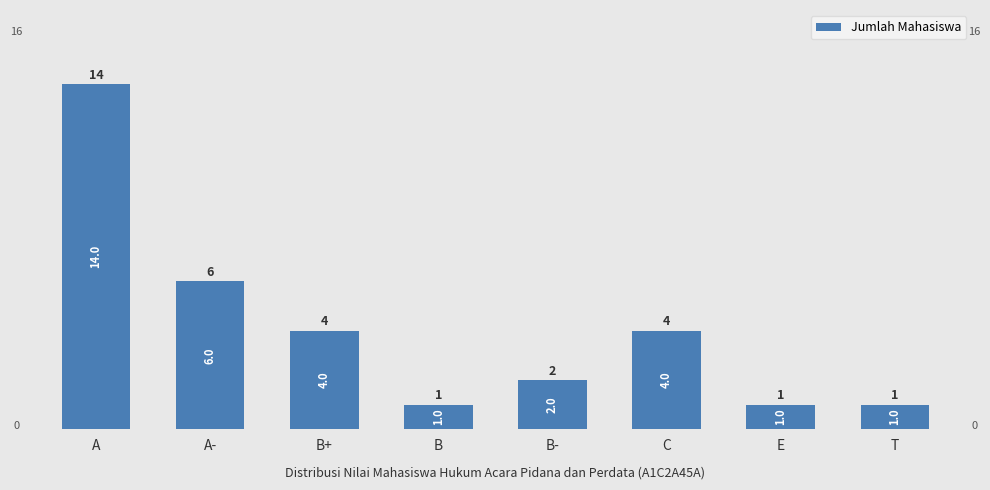

Reading right to left, extract all data points from this chart.

T=1	E=1	C=4	B-=2	B=1	B+=4	A-=6	A=14